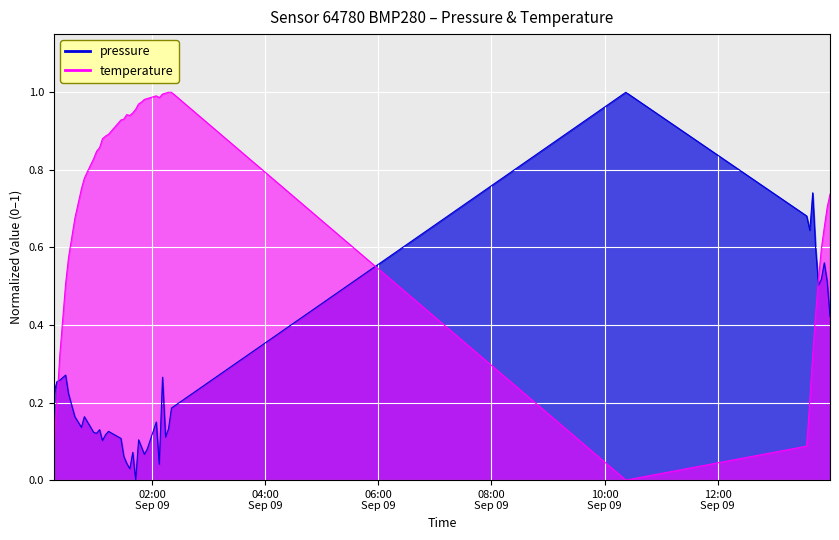

Reading right to left, extract all data points from this chart.

pressure: 2022-09-09T13:58:58=0.4	2022-09-09T13:55:56=0.5	2022-09-09T13:52:54=0.6	2022-09-09T13:49:47=0.5	2022-09-09T13:46:46=0.5	2022-09-09T13:43:44=0.6	2022-09-09T13:40:37=0.7	2022-09-09T13:37:35=0.6	2022-09-09T13:34:12=0.7	2022-09-09T10:22:28=1.0	2022-09-09T02:20:46=0.2	2022-09-09T02:17:36=0.1	2022-09-09T02:14:30=0.1	2022-09-09T02:11:17=0.3	2022-09-09T02:07:48=0.0	2022-09-09T02:04:39=0.1	2022-09-09T01:55:09=0.1	2022-09-09T01:52:00=0.1	2022-09-09T01:48:57=0.1	2022-09-09T01:45:54=0.1	2022-09-09T01:42:48=0.0	2022-09-09T01:39:43=0.1	2022-09-09T01:36:36=0.0	2022-09-09T01:33:17=0.0	2022-09-09T01:30:14=0.1	2022-09-09T01:27:09=0.1	2022-09-09T01:14:00=0.1	2022-09-09T01:10:50=0.1	2022-09-09T01:07:33=0.1	2022-09-09T01:04:31=0.1	2022-09-09T01:01:21=0.1	2022-09-09T00:58:20=0.1	2022-09-09T00:48:22=0.2	2022-09-09T00:45:16=0.1	2022-09-09T00:38:18=0.2	2022-09-09T00:31:35=0.2	2022-09-09T00:28:31=0.3	2022-09-09T00:22:21=0.3	2022-09-09T00:19:13=0.3	2022-09-09T00:15:58=0.2
temperature: 2022-09-09T13:58:58=0.7	2022-09-09T13:55:56=0.7	2022-09-09T13:52:54=0.7	2022-09-09T13:49:47=0.6	2022-09-09T13:46:46=0.5	2022-09-09T13:43:44=0.4	2022-09-09T13:40:37=0.3	2022-09-09T13:37:35=0.2	2022-09-09T13:34:12=0.1	2022-09-09T10:22:28=0.0	2022-09-09T02:20:46=1.0	2022-09-09T02:17:36=1.0	2022-09-09T02:14:30=1.0	2022-09-09T02:11:17=1.0	2022-09-09T02:07:48=1.0	2022-09-09T02:04:39=1.0	2022-09-09T01:55:09=1.0	2022-09-09T01:52:00=1.0	2022-09-09T01:48:57=1.0	2022-09-09T01:45:54=1.0	2022-09-09T01:42:48=1.0	2022-09-09T01:39:43=0.9	2022-09-09T01:36:36=0.9	2022-09-09T01:33:17=0.9	2022-09-09T01:30:14=0.9	2022-09-09T01:27:09=0.9	2022-09-09T01:14:00=0.9	2022-09-09T01:10:50=0.9	2022-09-09T01:07:33=0.9	2022-09-09T01:04:31=0.9	2022-09-09T01:01:21=0.8	2022-09-09T00:58:20=0.8	2022-09-09T00:48:22=0.8	2022-09-09T00:45:16=0.8	2022-09-09T00:38:18=0.7	2022-09-09T00:31:35=0.6	2022-09-09T00:28:31=0.5	2022-09-09T00:22:21=0.3	2022-09-09T00:19:13=0.2	2022-09-09T00:15:58=0.1